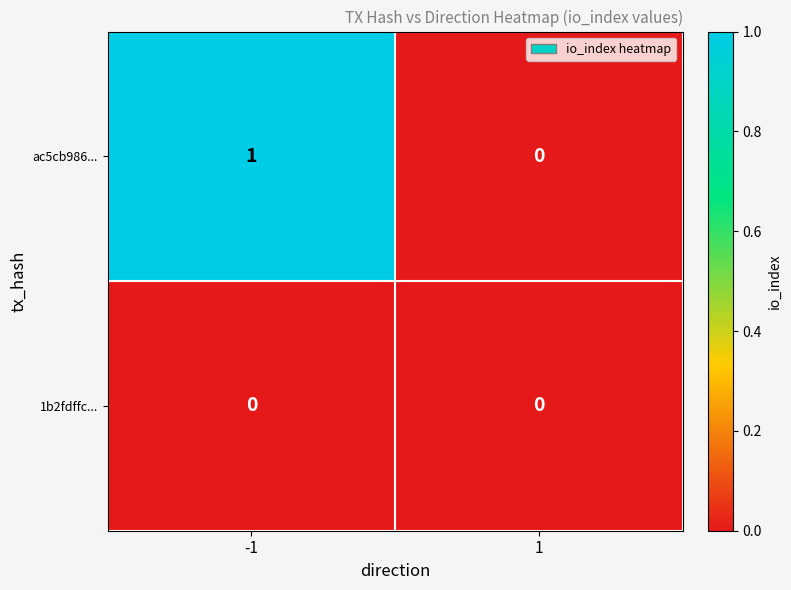

Reading right to left, what are all the values shown in this chart?

ac5cb986...: 0	1
1b2fdffc...: 0	0